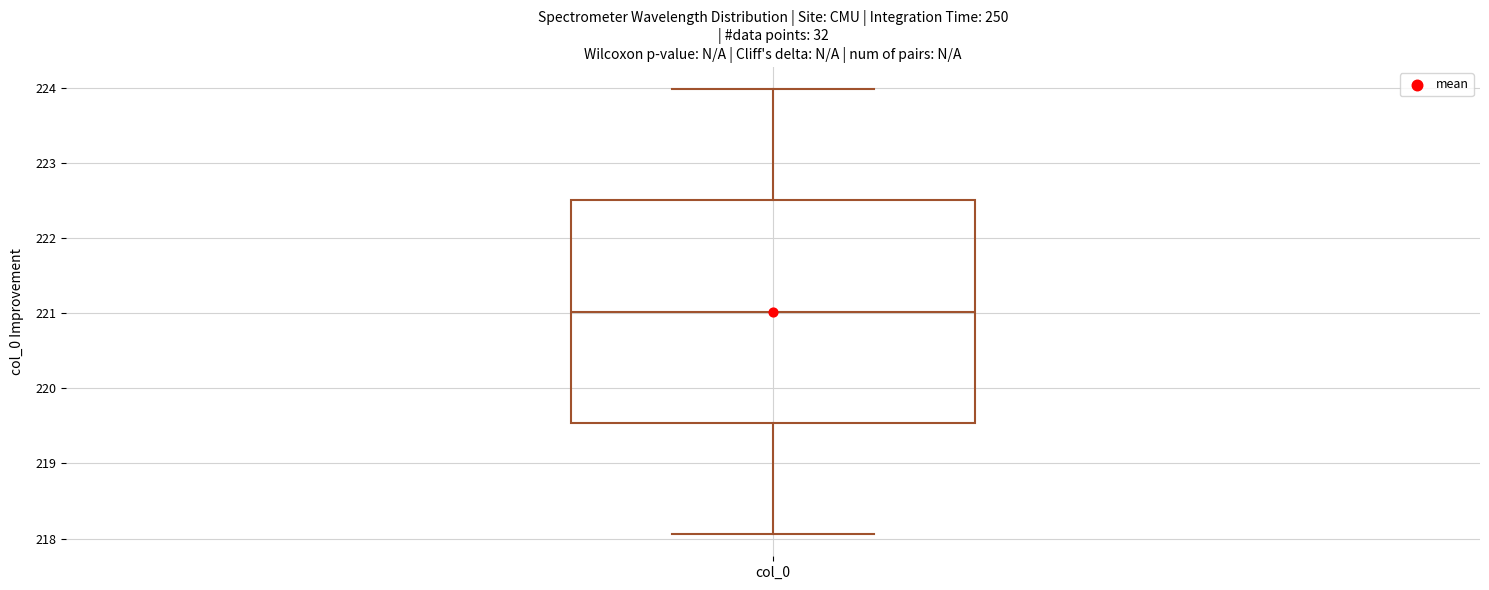

Read this box plot against the y-axis: the position of the median line, the range covered by the box, and the ends of both whiskers. The values are not printed on the chart, so give them approximately, as read against the axis.

median 221.0, box 219.5 to 222.5, whiskers 218.1 to 224.0